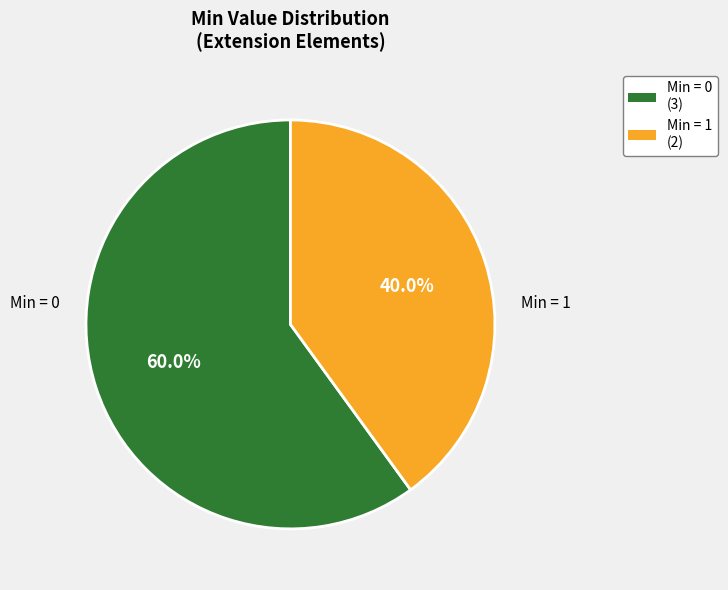

Is there a majority slice in this chart?

Yes